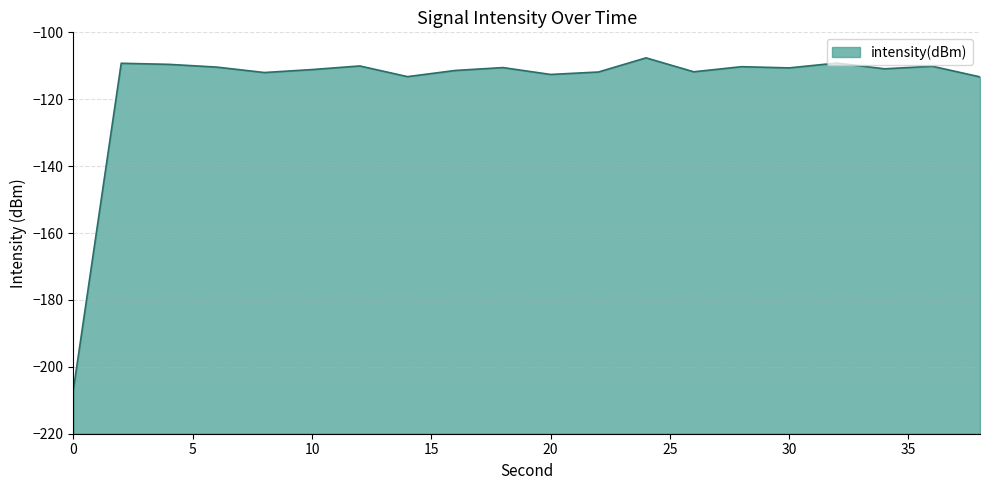

Which has a higher value, 20 or 16?

16